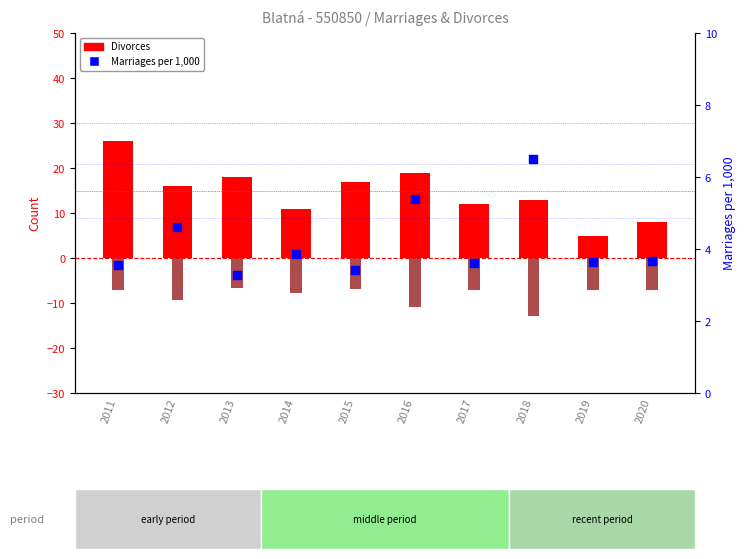

Which series reaches the minimum Y coordinate?

Marriages (scaled neg)